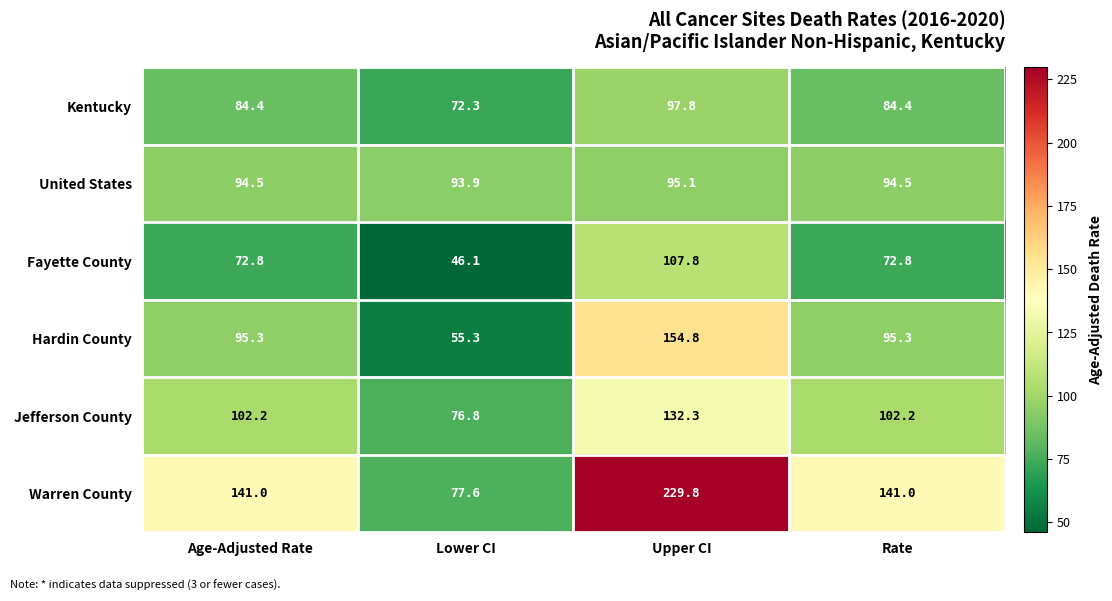

What is the spread (max minus min) of values at Upper CI?

134.7